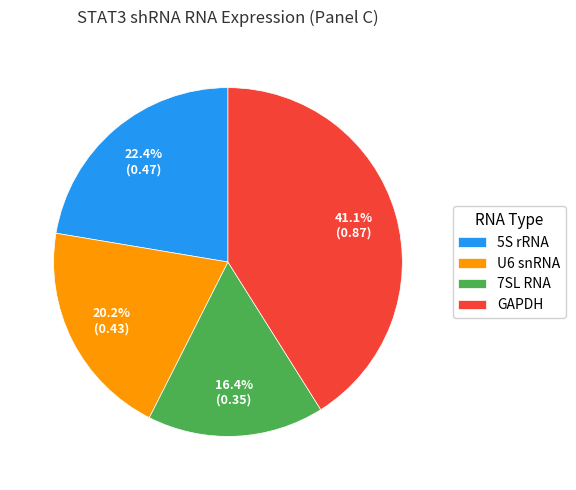

Does 7SL RNA account for over 50% of the chart?

No